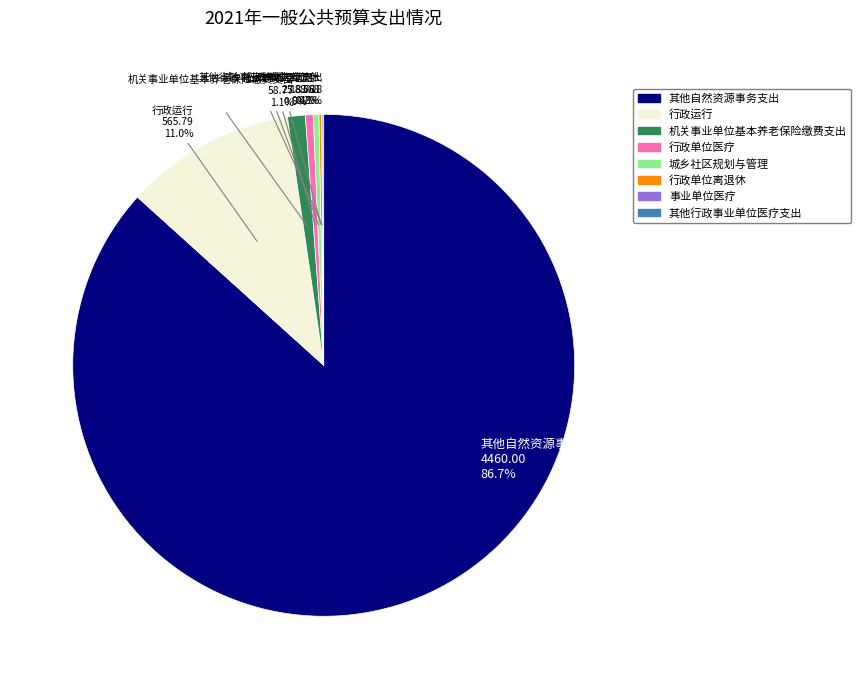

What is the largest slice in the pie chart?

其他自然资源事务支出